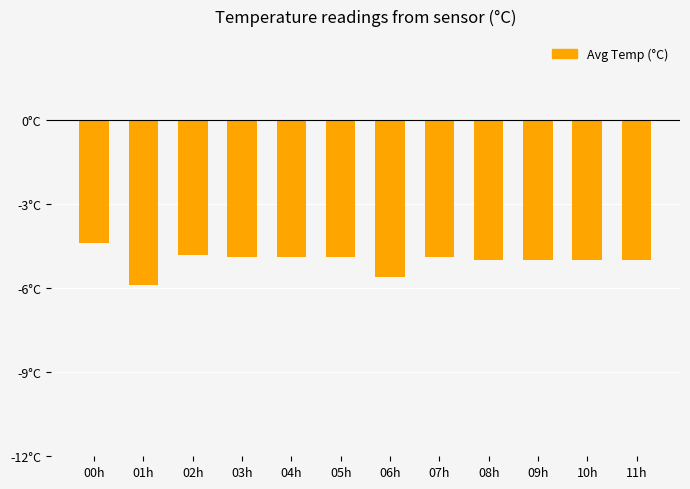

Reading right to left, what are all the values shown in this chart?

-5.0	-5.0	-5.0	-5.0	-4.9	-5.6	-4.9	-4.9	-4.9	-4.8	-5.9	-4.4